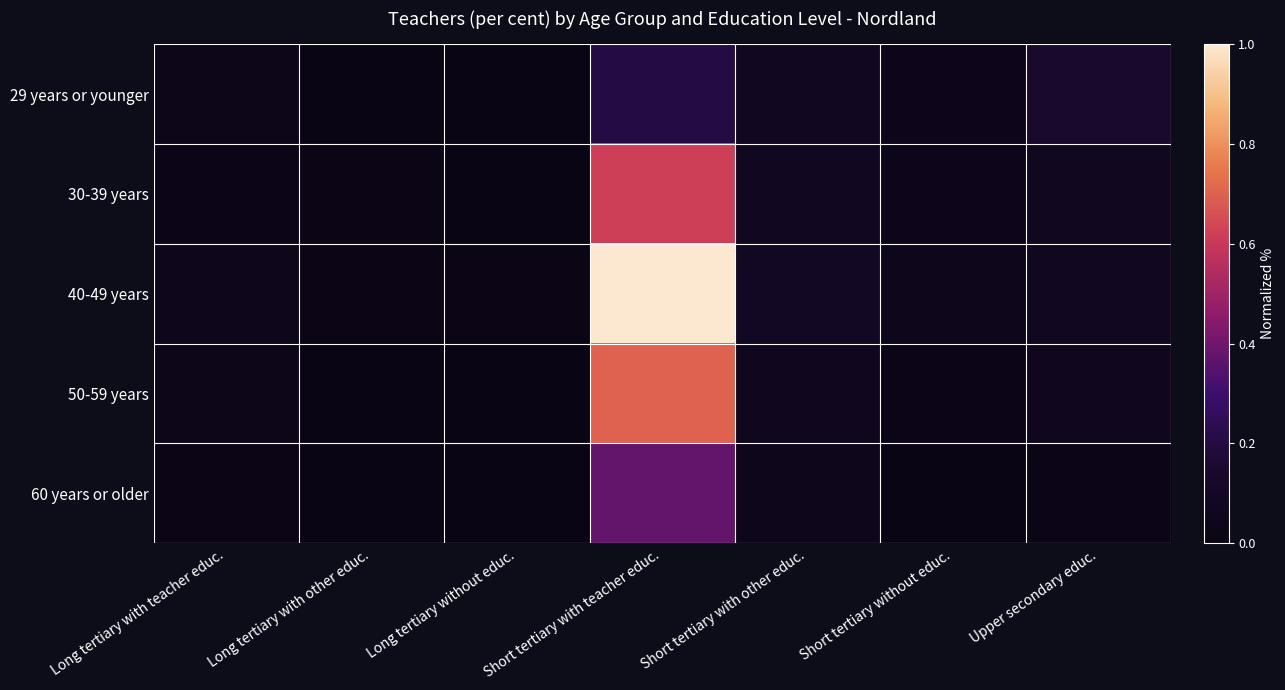

Which series changed the most between Short tertiary with teacher educ. and Short tertiary without educ.?

40-49 years